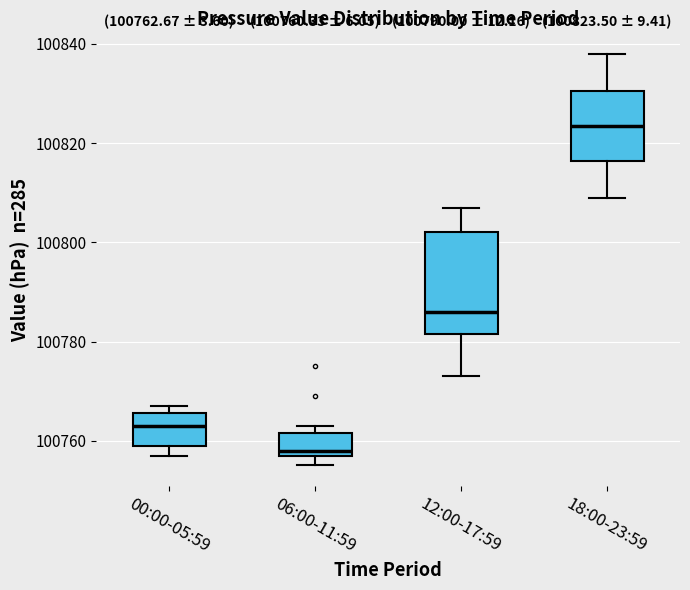

Comparing the boxes themselves (not the whiskers), which one is the tallest?

12:00-17:59